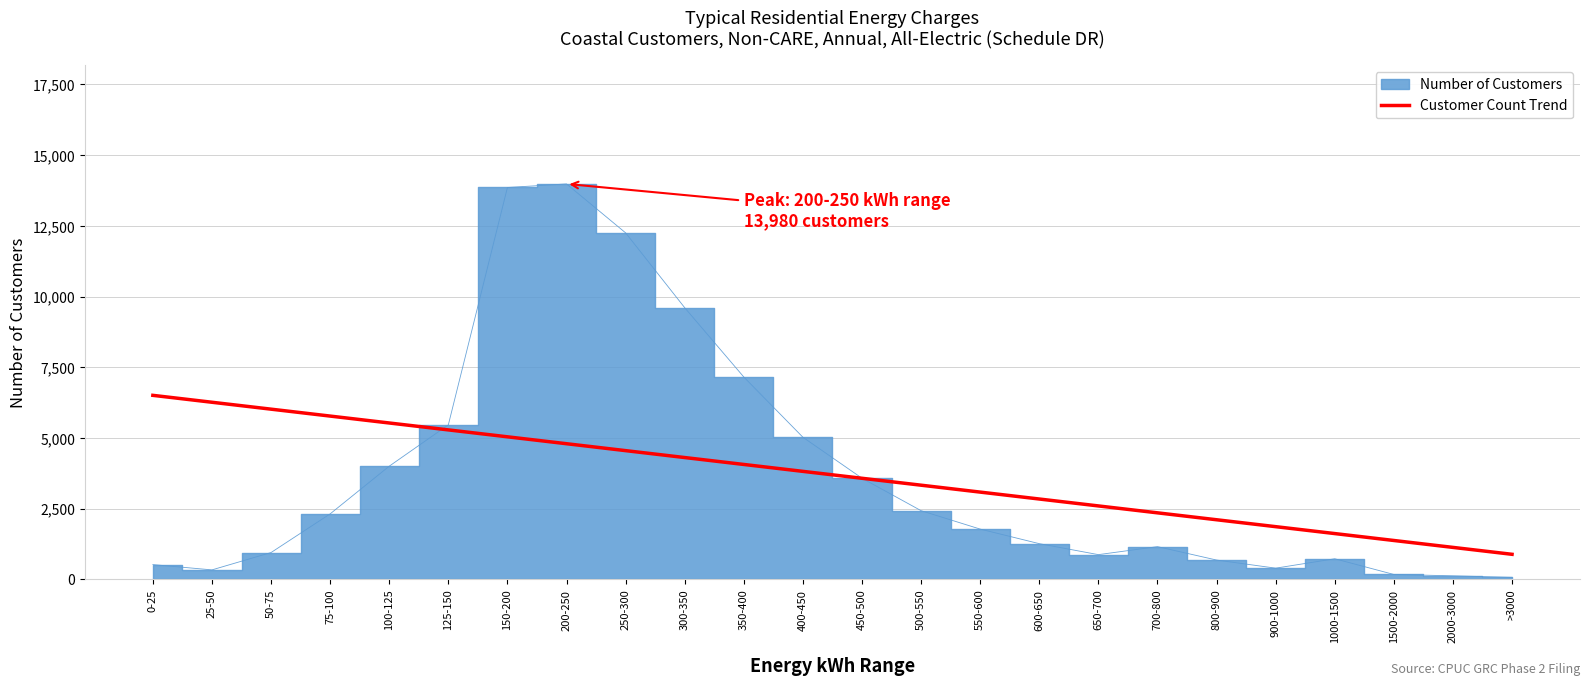

What is the label of the 11th point from the left?

350-400